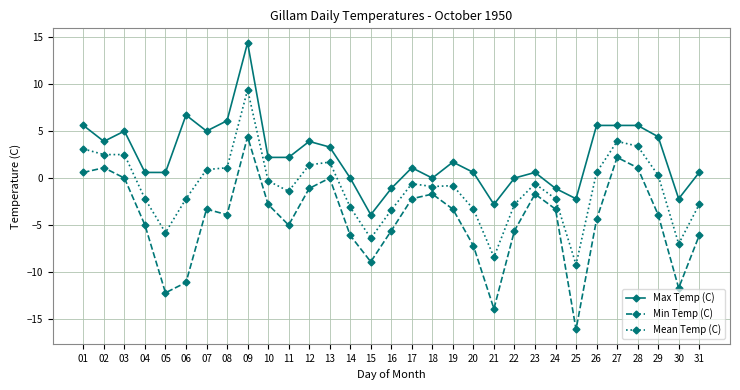

Rank the series at 06 from lowest to highest value.

Min Temp (C), Mean Temp (C), Max Temp (C)